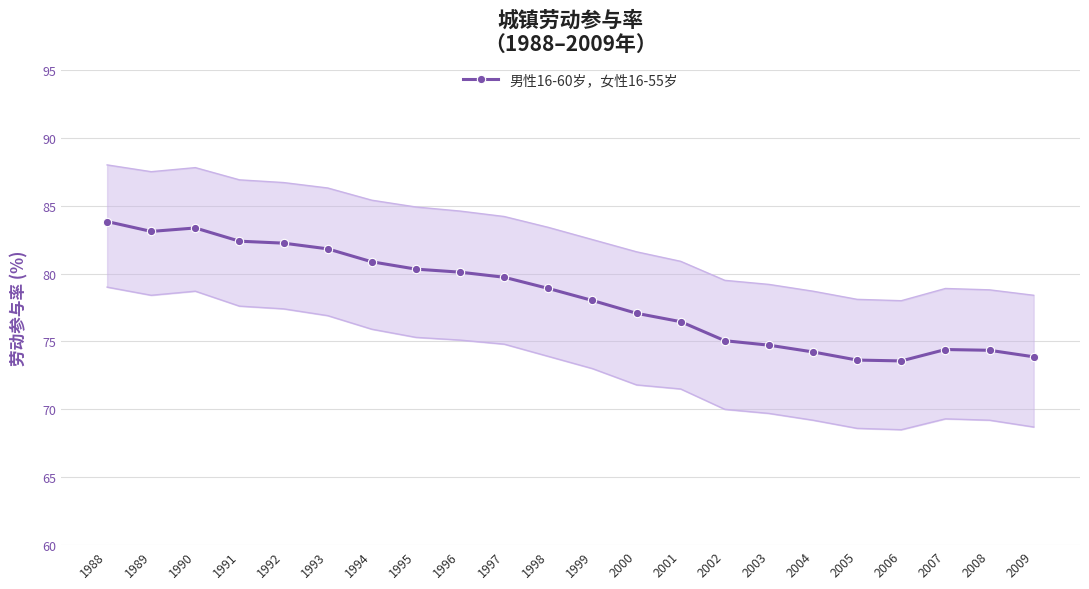

What is the average value?

78.3